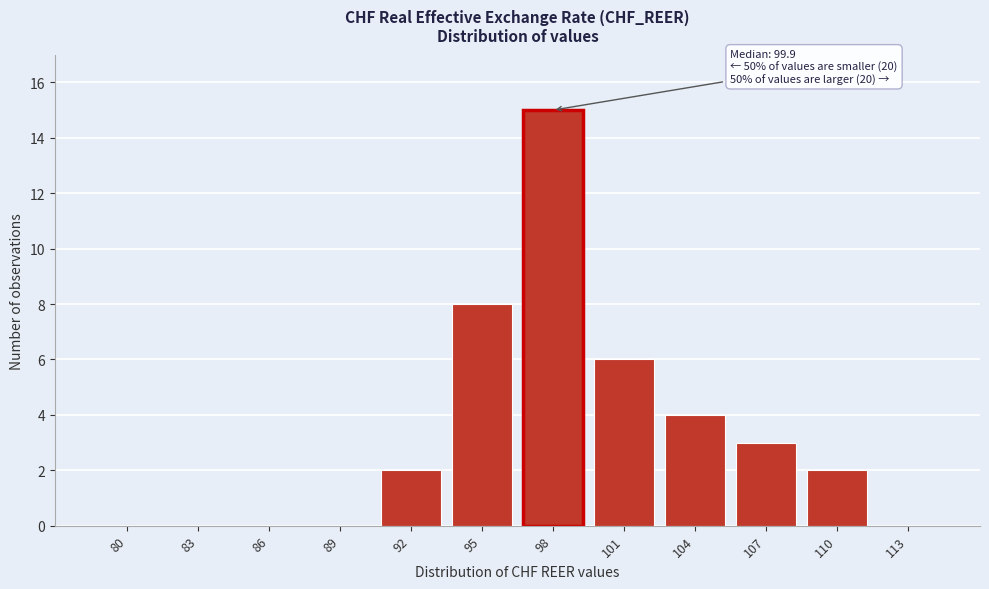

Reading left to right, list all the values displayed in this chart.

80=0	83=0	86=0	89=0	92=2	95=8	98=15	101=6	104=4	107=3	110=2	113=0